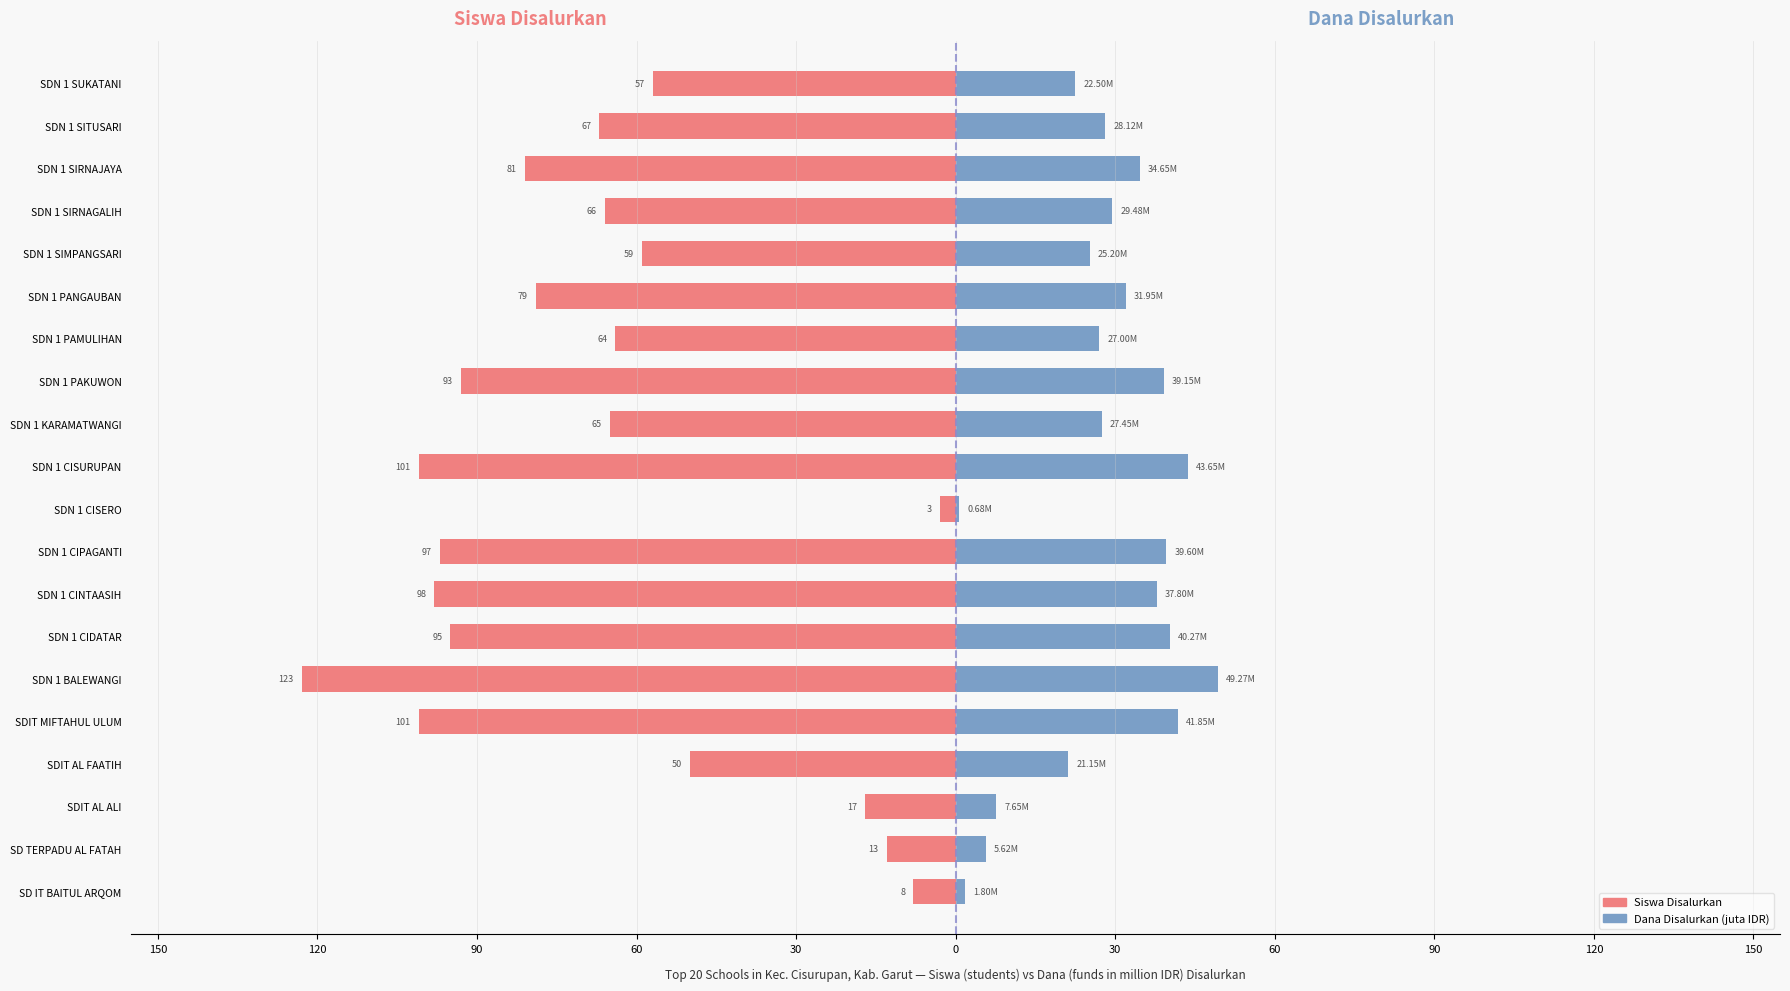

Count the number of data series in this chart.

2